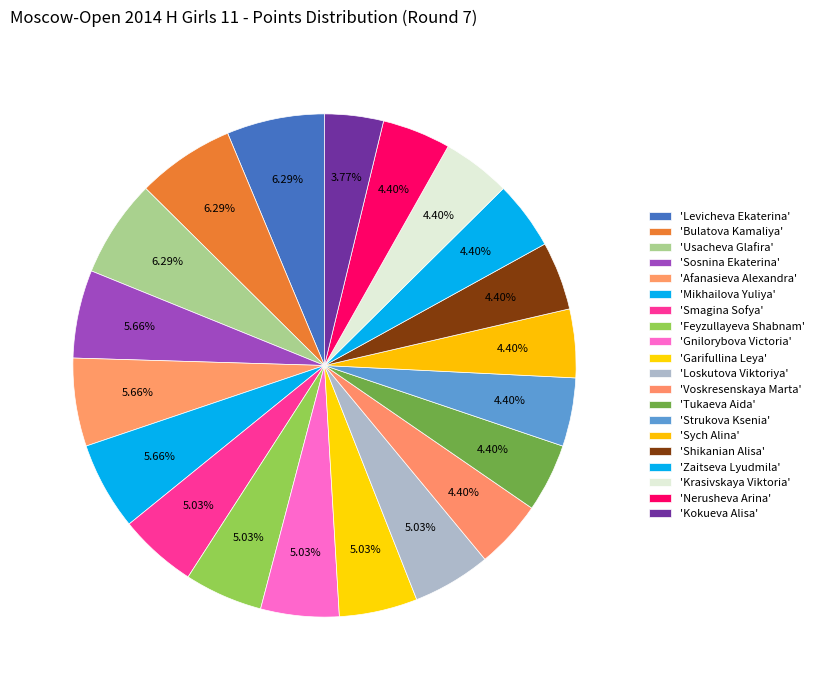

Count the number of slices in the pie.

20